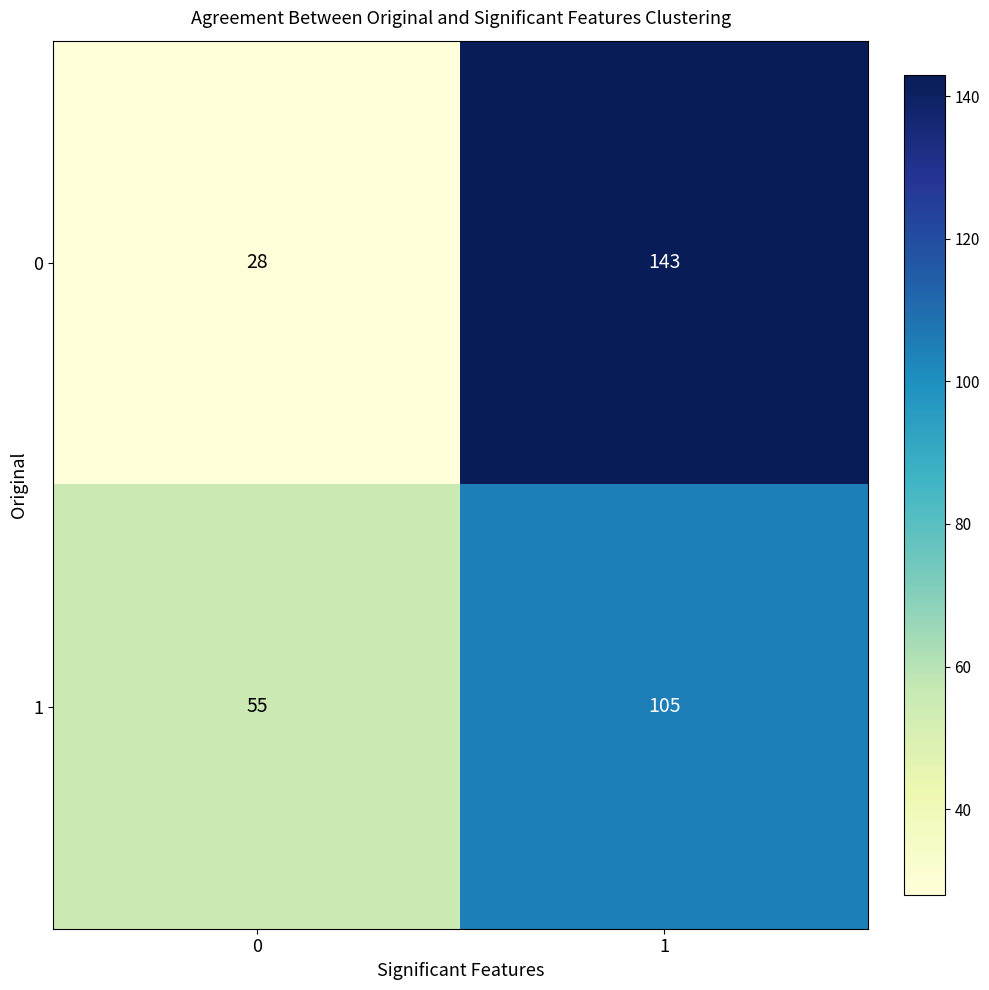

Reading left to right, list all the values displayed in this chart.

0: 0=28	1=143
1: 0=55	1=105